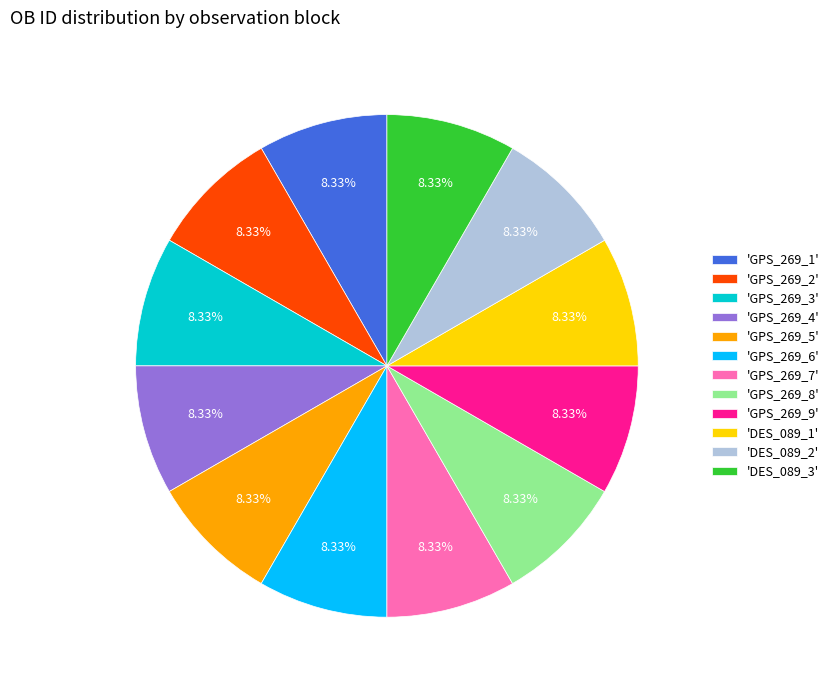

Do 'GPS_269_7' and 'GPS_269_8' together represent more than half of the pie?

No